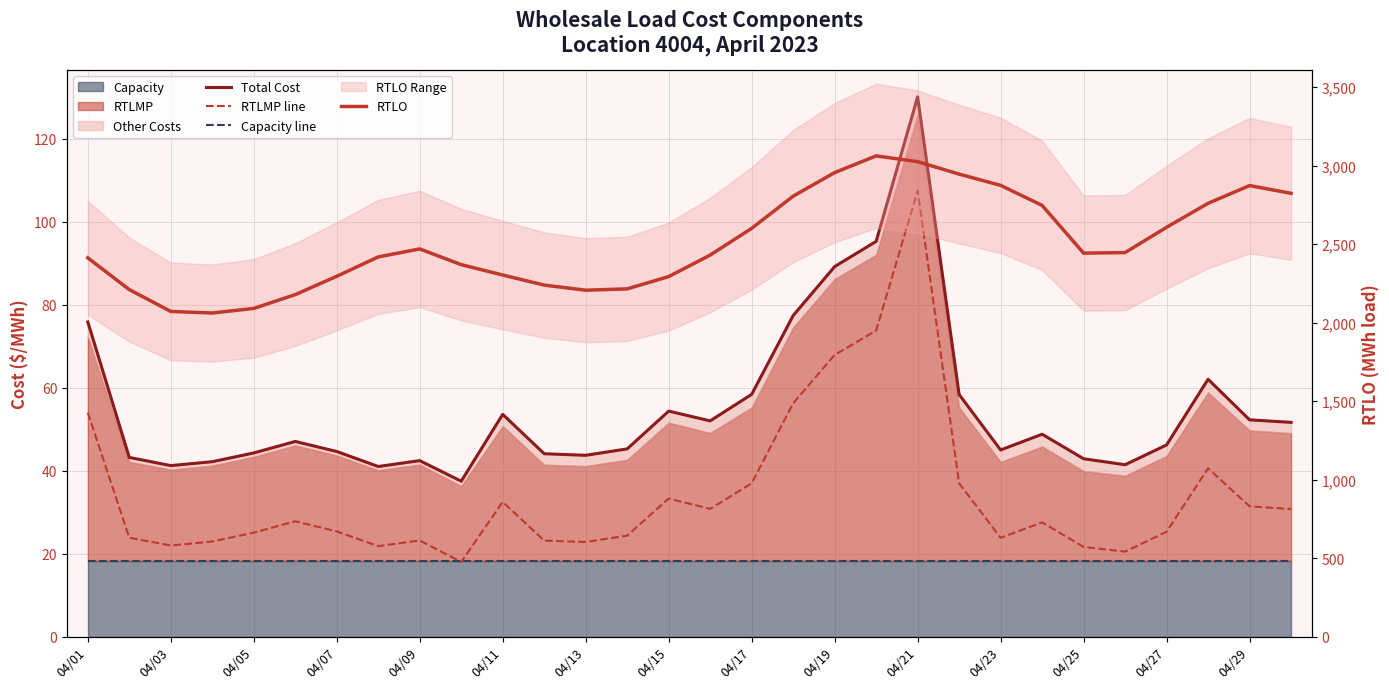

Which series changed the most between 20 and 25?

RTLO